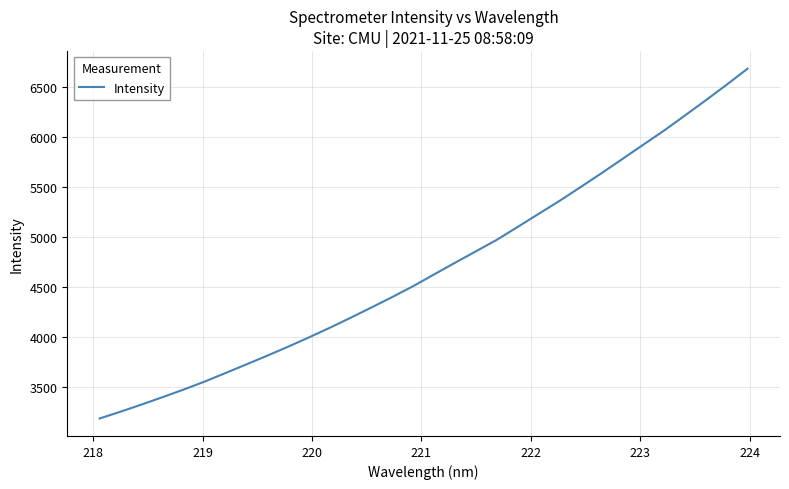

What is the minimum value shown in the chart?

3188.8